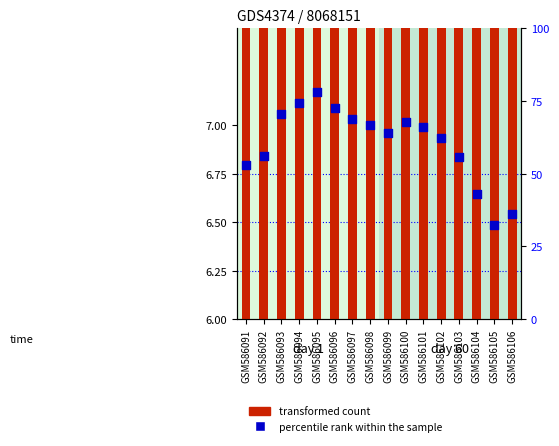

Which series contains the highest Y value?

percentile rank within the sample